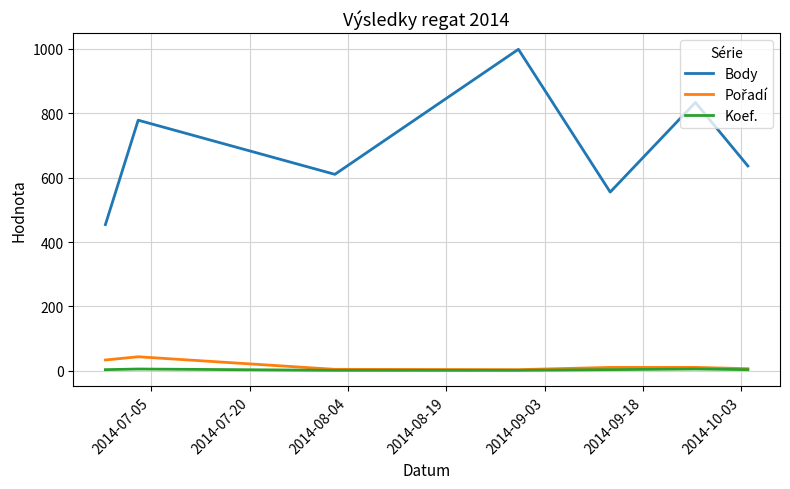

What is the maximum value shown in the chart?

998